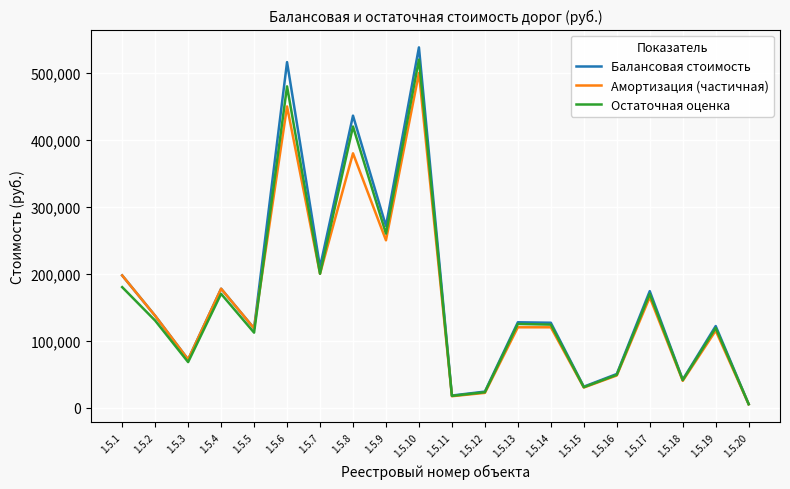

How many interior local valleys does the Амортизация (частичная) series have?

7